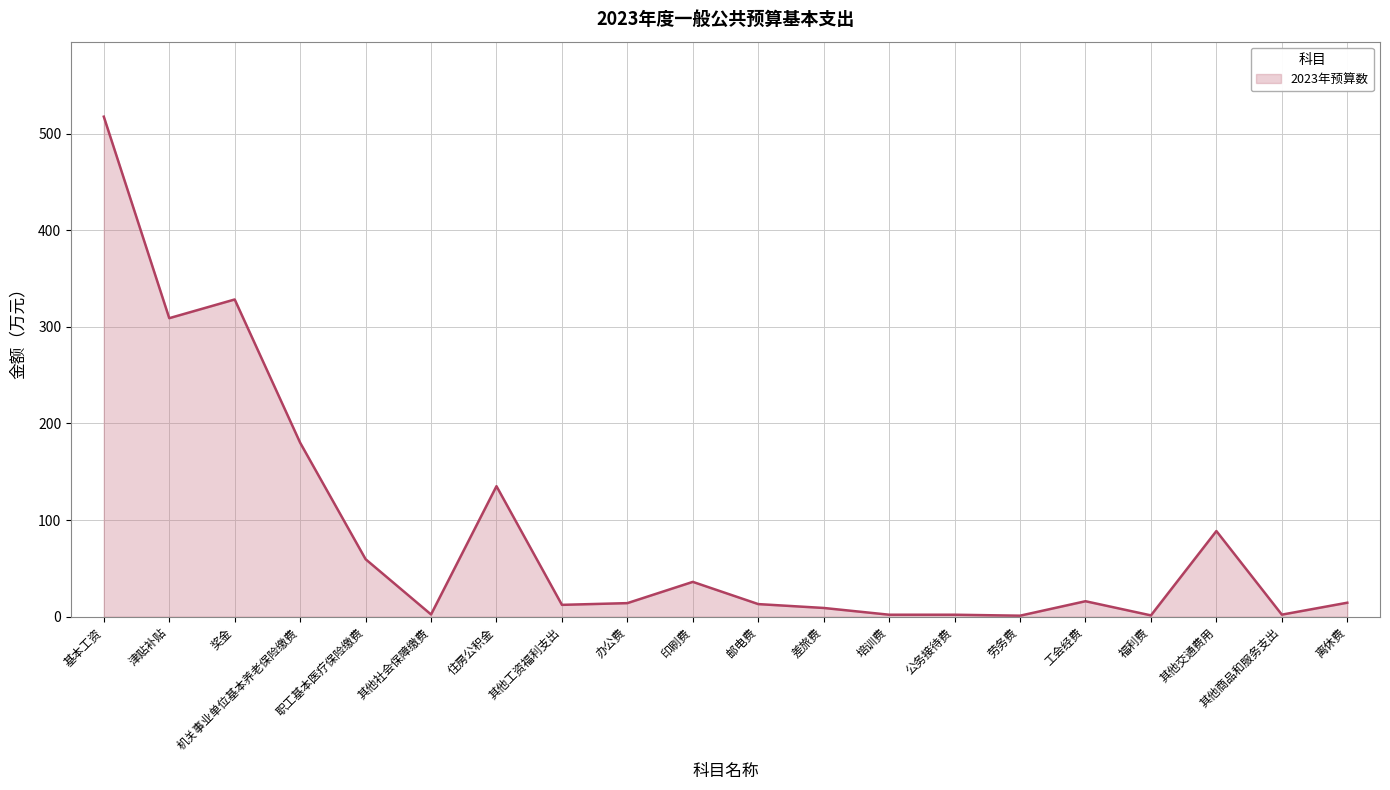

Approximately how many times larger is the value at 办公费 compared to 离休费?

1.0